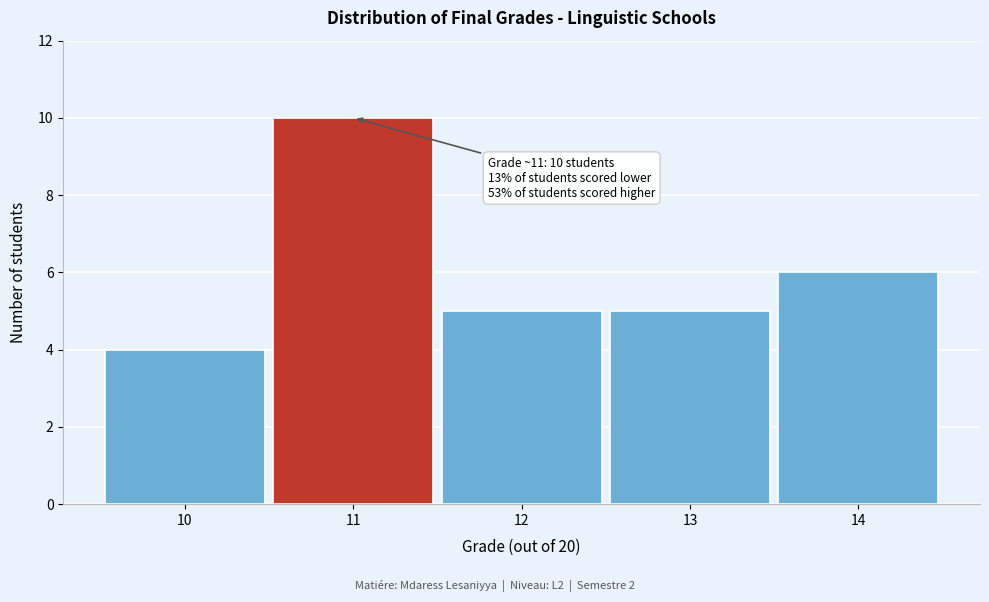

Over which range of the x-axis is the bar tallest?

10.5 to 11.5